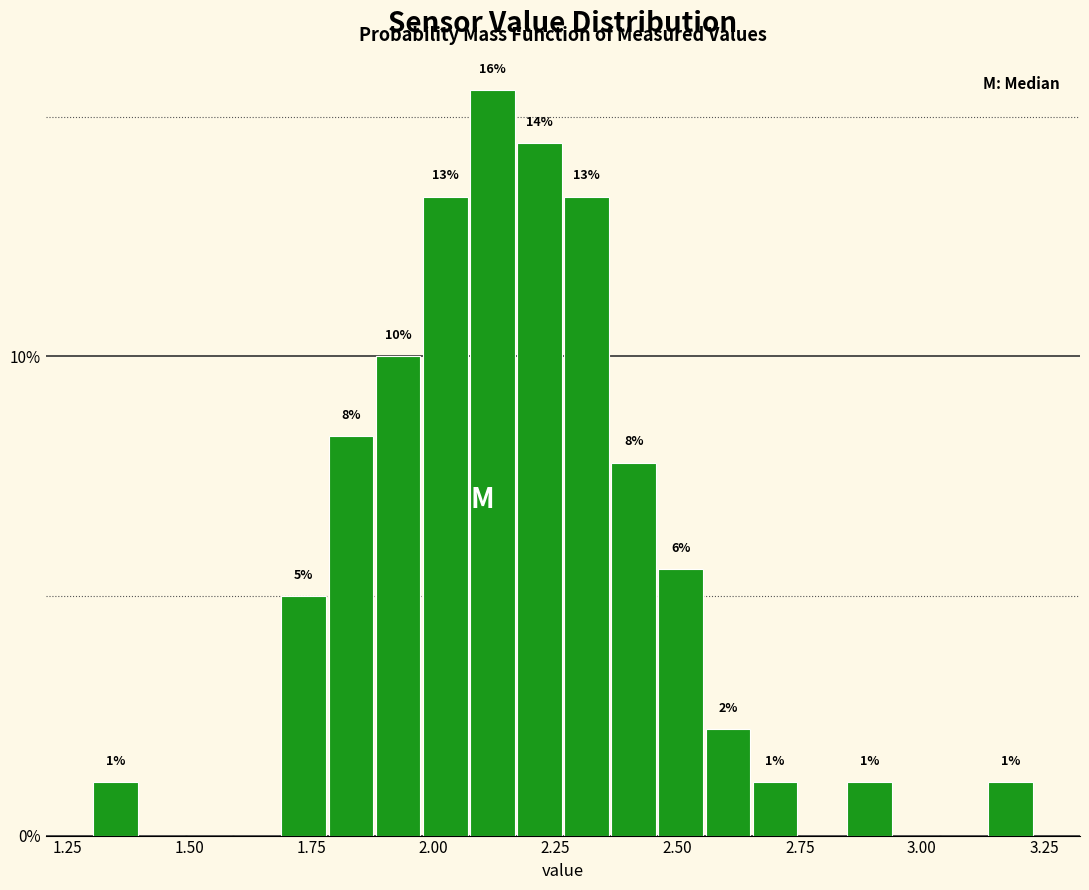

Read against the x-axis, roughly where is the centre of the tallest bar?

2.10